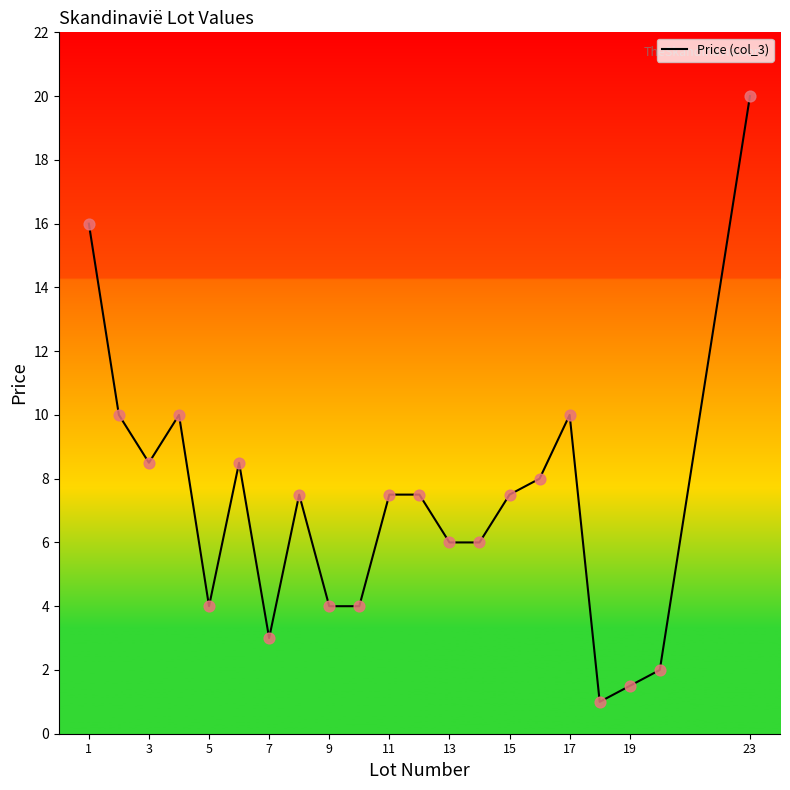

What is the greatest value displayed?

20.0